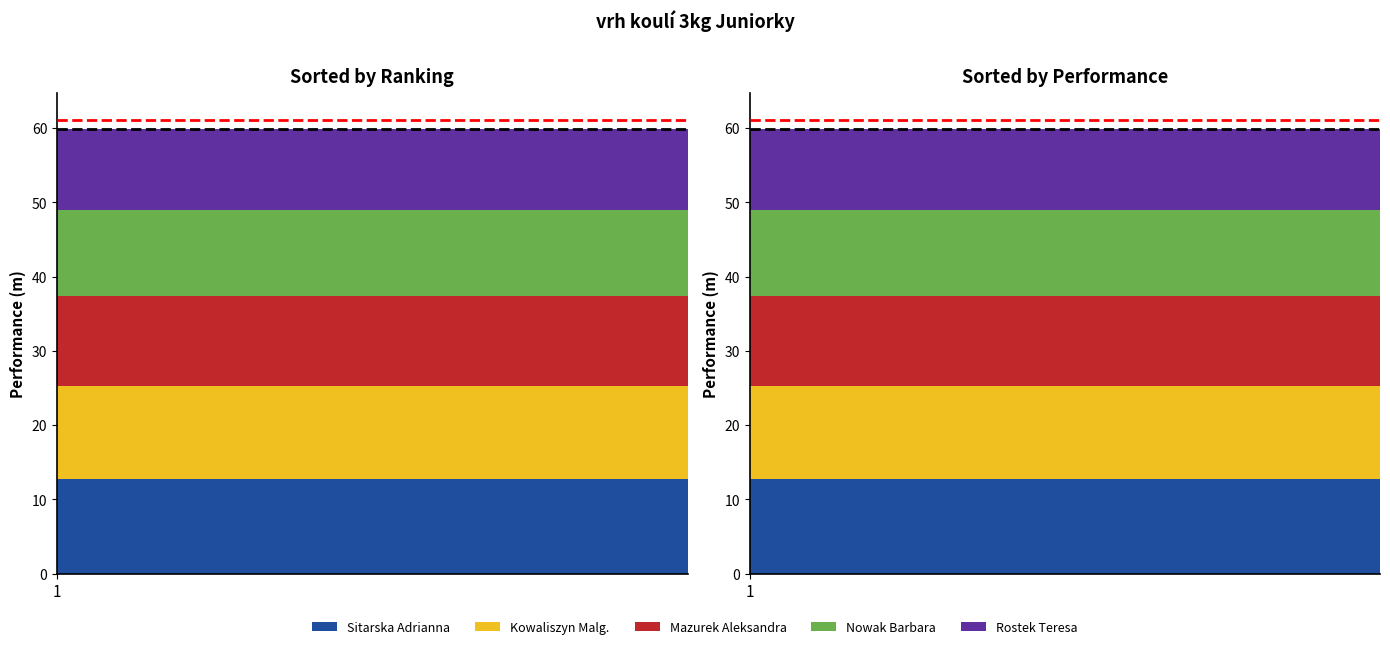

The Mazurek Aleksandra series shows 12.2 at 15. True or false?

True